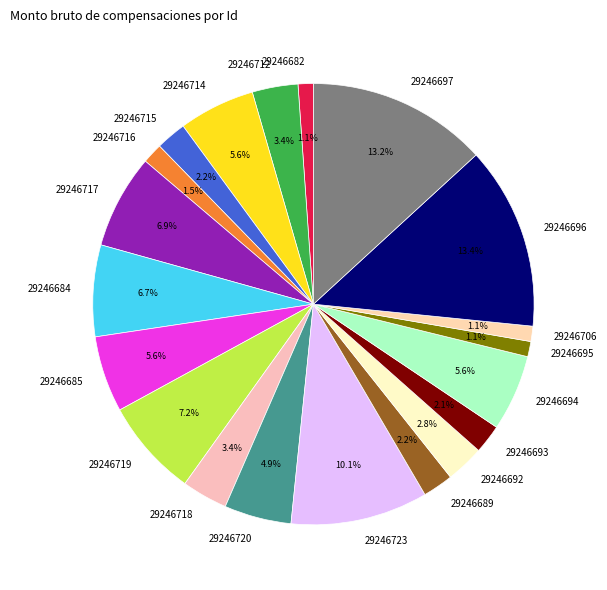

How much of the chart is everything except 29246719?

92.8%